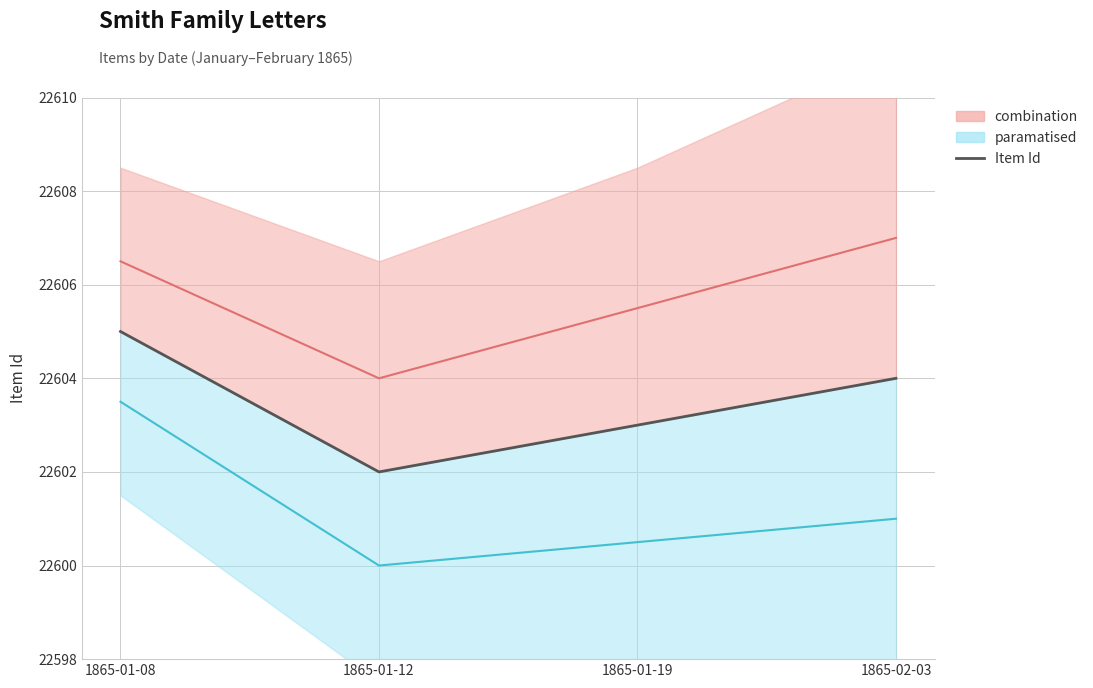

What is the greatest value displayed?

22605